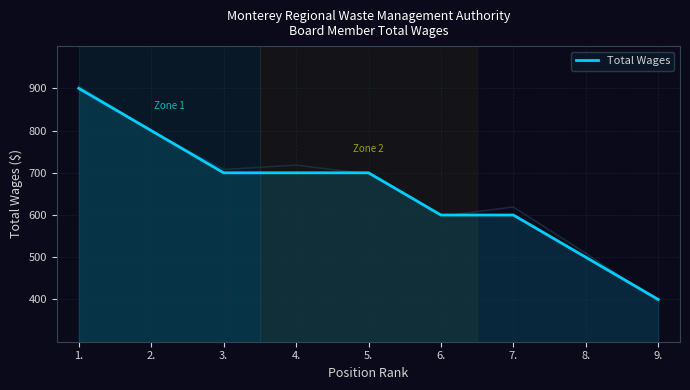

What is the greatest value displayed?

900